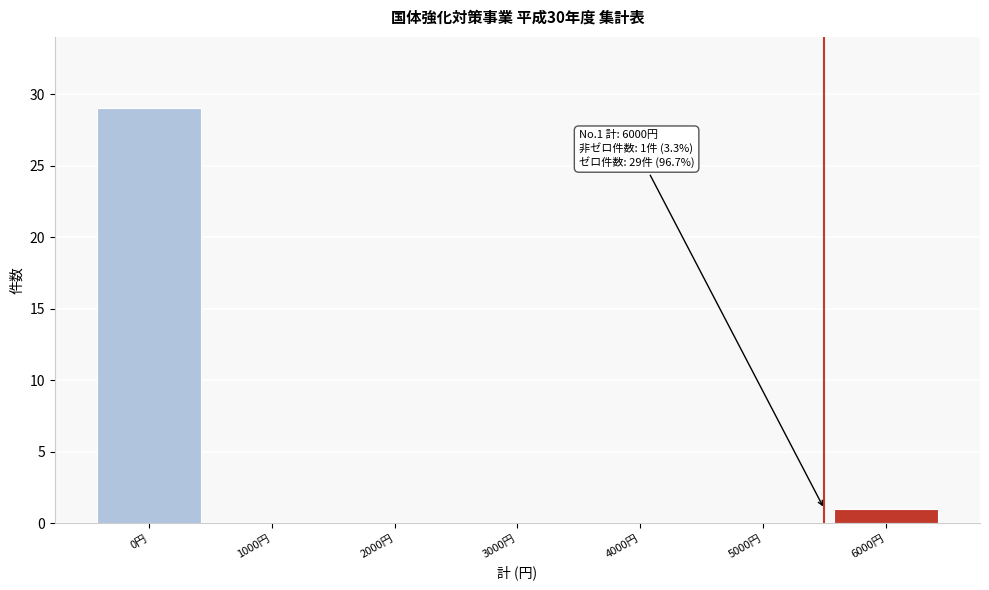

Reading left to right, what are all the values shown in this chart?

0円=29	1000円=0	2000円=0	3000円=0	4000円=0	5000円=0	6000円=1